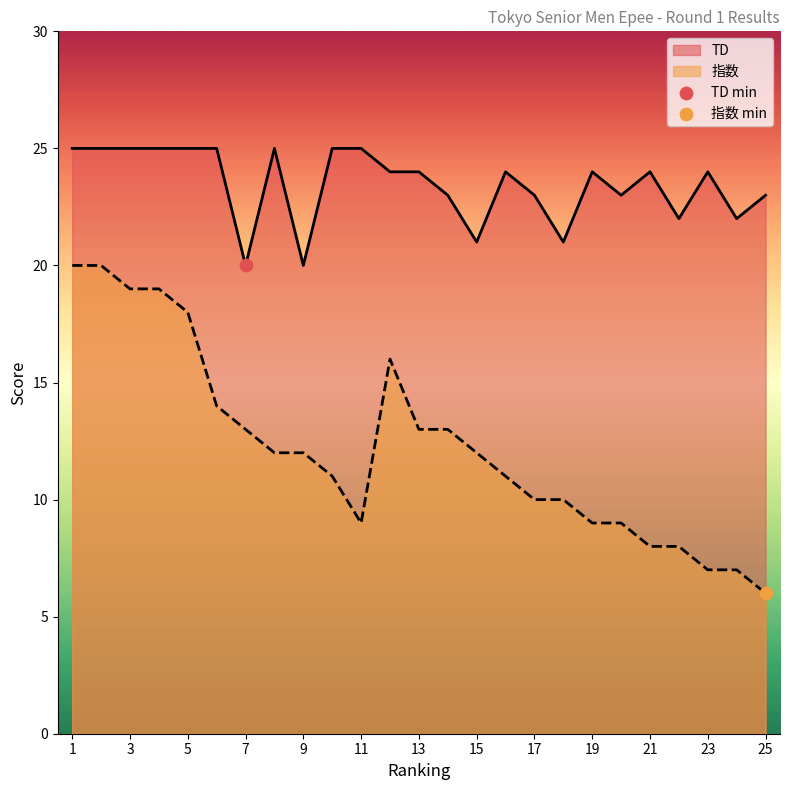

Which series has the largest total across all categories?

TD